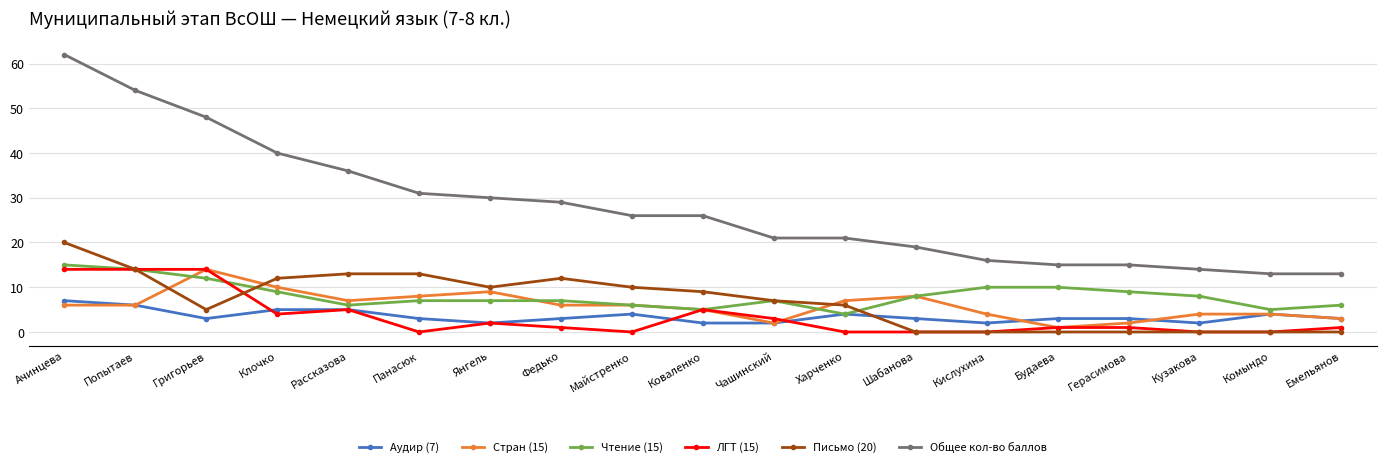

Reading right to left, extract all data points from this chart.

Аудир (7): 3	4	2	3	3	2	3	4	2	2	4	3	2	3	5	5	3	6	7
Стран (15): 3	4	4	2	1	4	8	7	2	5	6	6	9	8	7	10	14	6	6
Чтение (15): 6	5	8	9	10	10	8	4	7	5	6	7	7	7	6	9	12	14	15
ЛГТ (15): 1	0	0	1	1	0	0	0	3	5	0	1	2	0	5	4	14	14	14
Письмо (20): 0	0	0	0	0	0	0	6	7	9	10	12	10	13	13	12	5	14	20
Общее кол-во баллов: 13	13	14	15	15	16	19	21	21	26	26	29	30	31	36	40	48	54	62